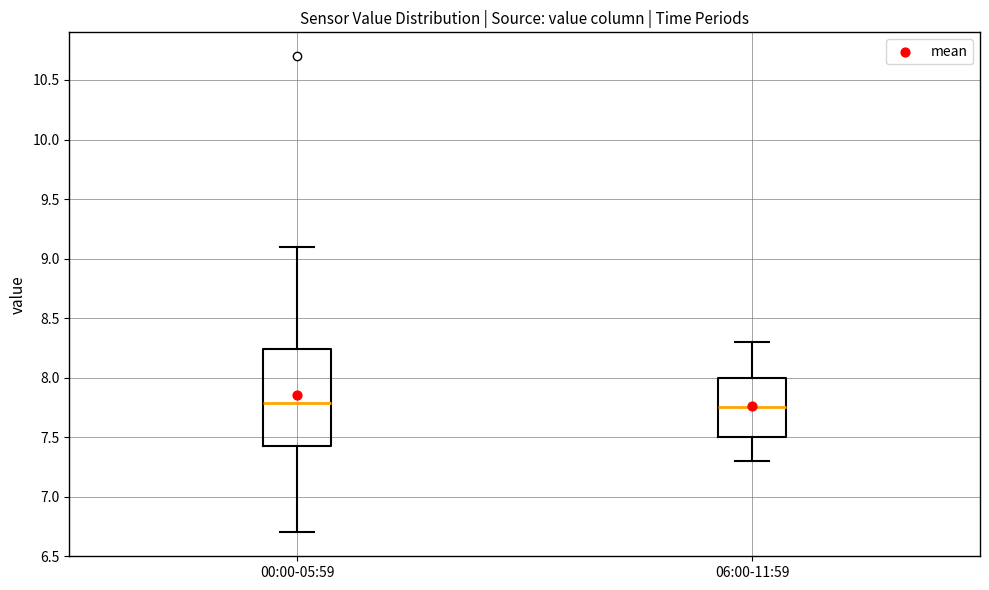

Where is the upper edge of the box for 00:00-05:59 on the y-axis? The values are not printed on the chart, so give them approximately, as read against the axis.

8.25